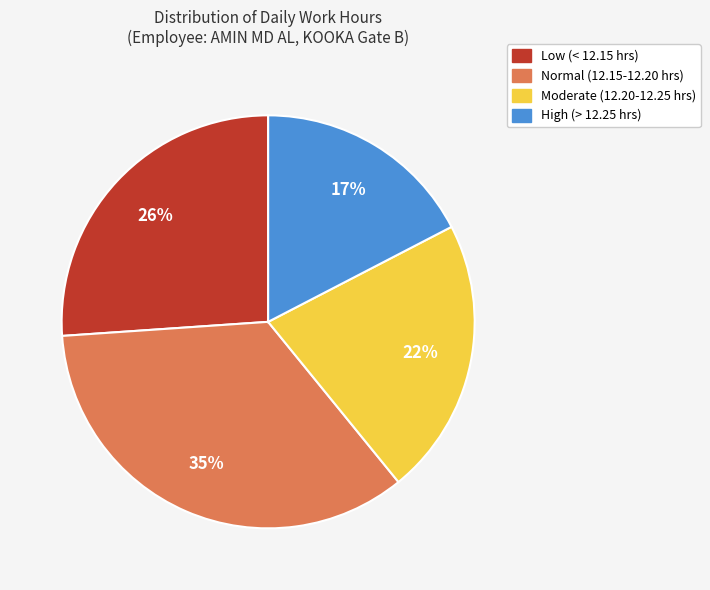

How many slices are in this pie chart?

4